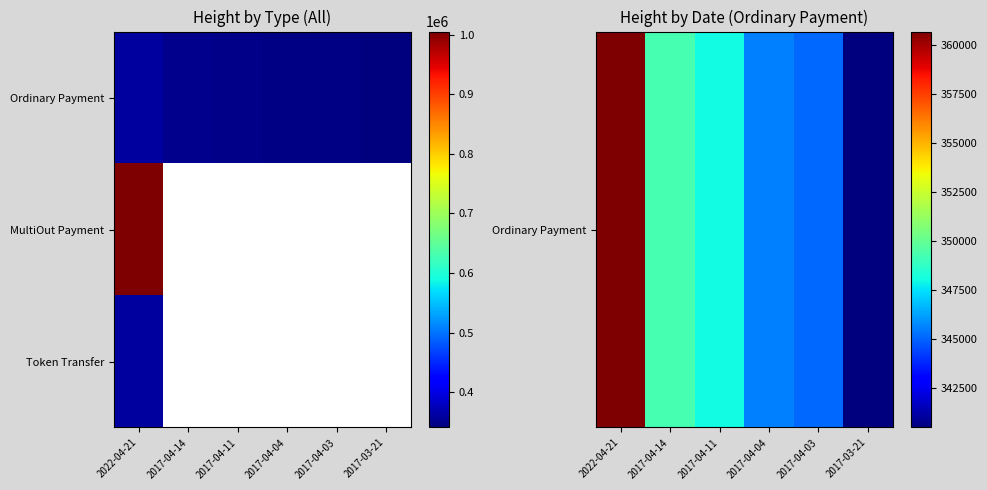

Rank the categories by MultiOut Payment value from lowest to highest.

2022-04-21, 2017-04-14, 2017-04-11, 2017-04-04, 2017-04-03, 2017-03-21